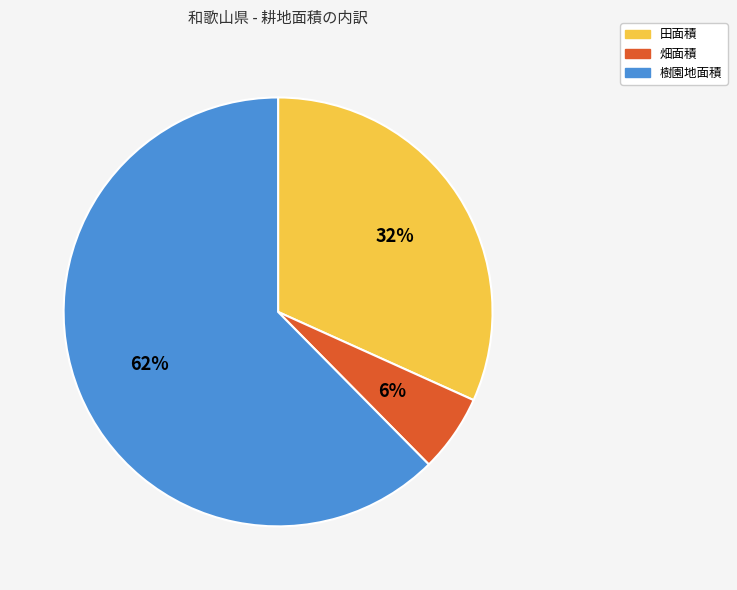

Is there any slice that represents more than half of the pie?

Yes